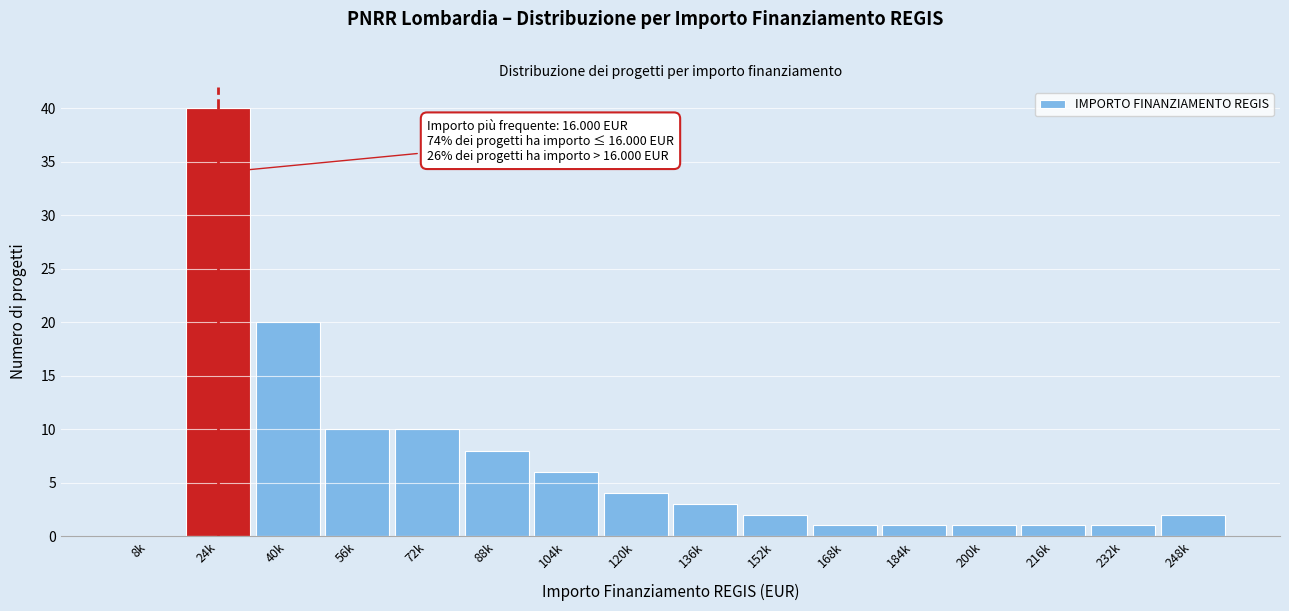

Reading left to right, extract all data points from this chart.

8k=0	24k=40	40k=20	56k=10	72k=10	88k=8	104k=6	120k=4	136k=3	152k=2	168k=1	184k=1	200k=1	216k=1	232k=1	248k=2